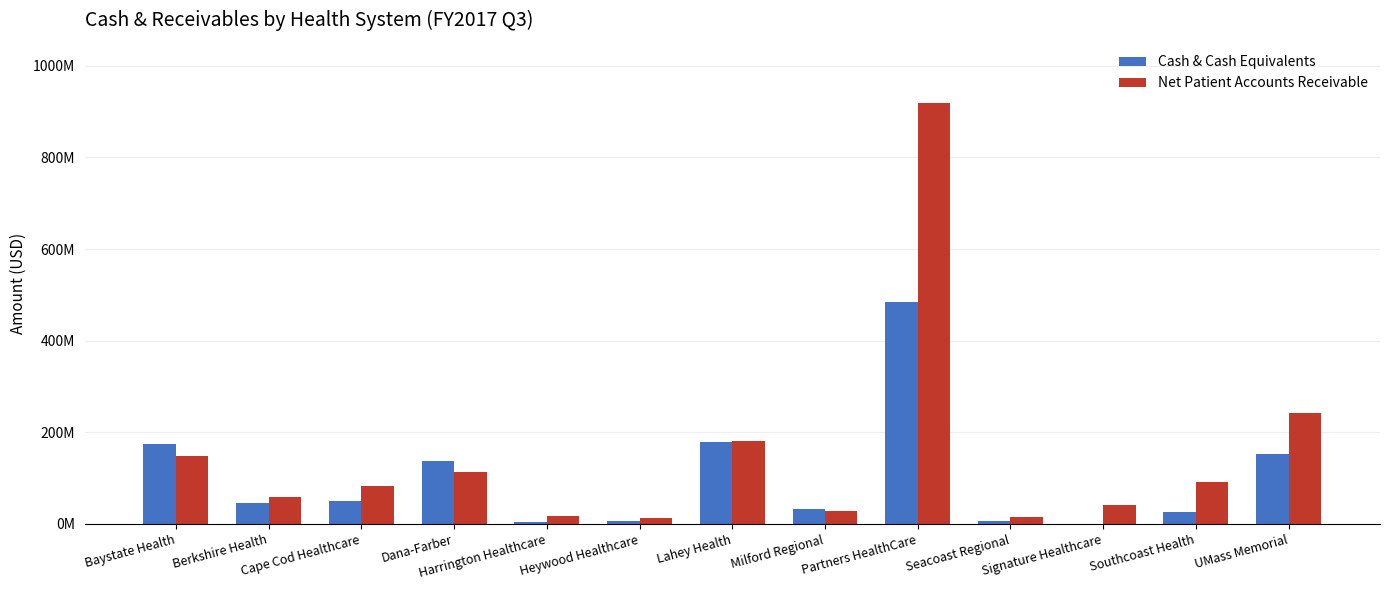

What are all the series names shown in the legend?

Cash & Cash Equivalents, Net Patient Accounts Receivable